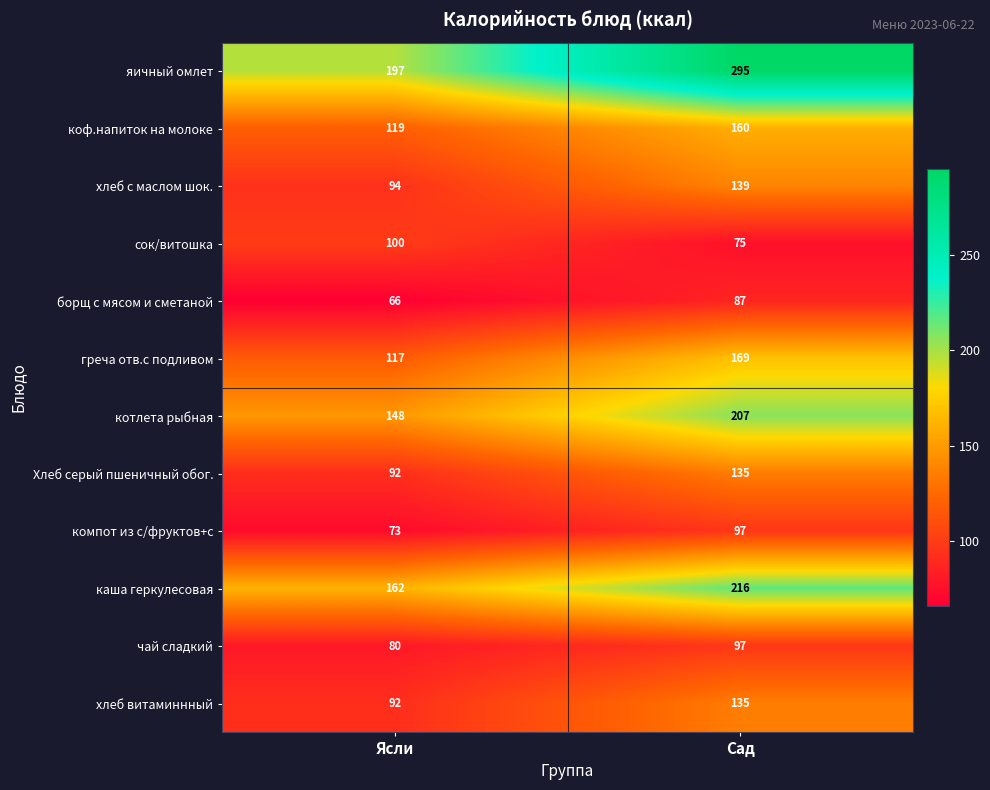

Count the number of data series in this chart.

12